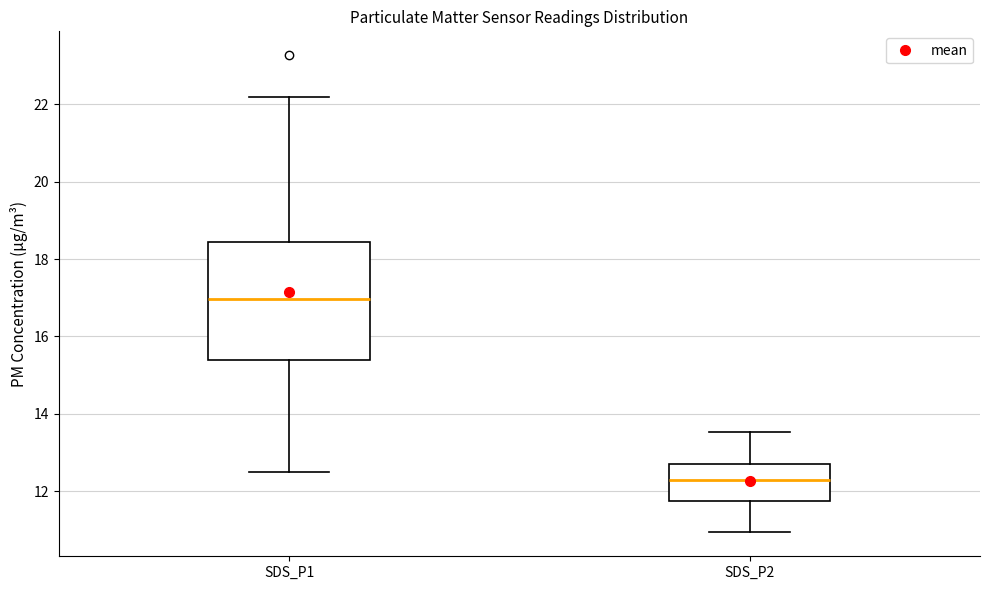

Which box has the lowest median line?

SDS_P2